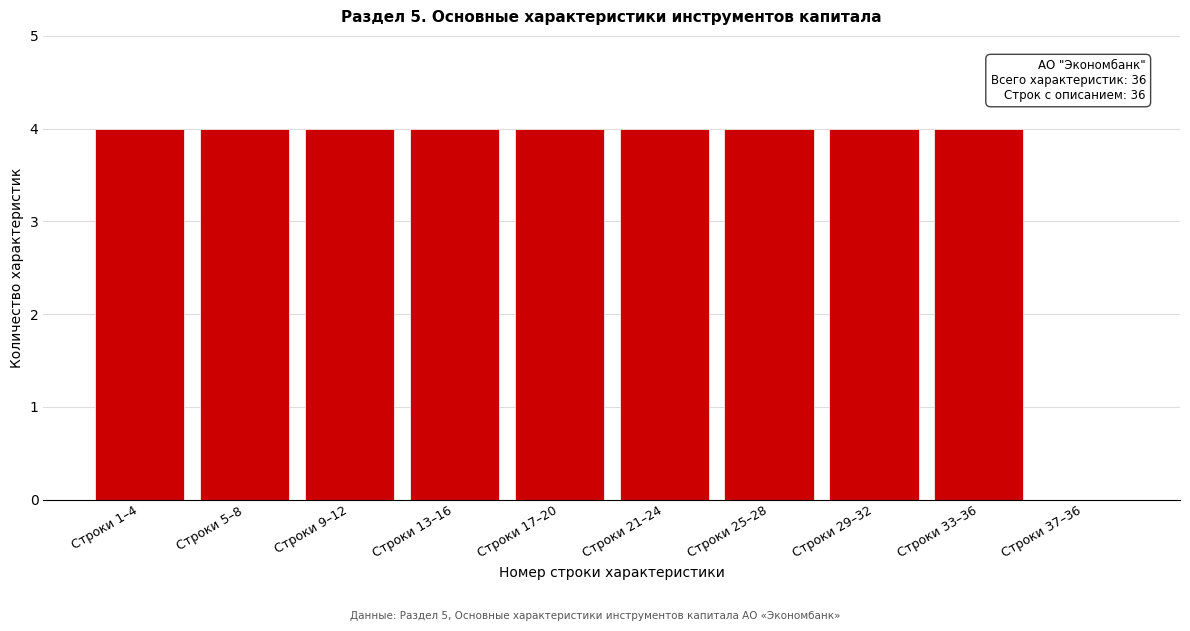

Reading left to right, list all the values displayed in this chart.

Строки 1–4=4	Строки 5–8=4	Строки 9–12=4	Строки 13–16=4	Строки 17–20=4	Строки 21–24=4	Строки 25–28=4	Строки 29–32=4	Строки 33–36=4	Строки 37–36=0